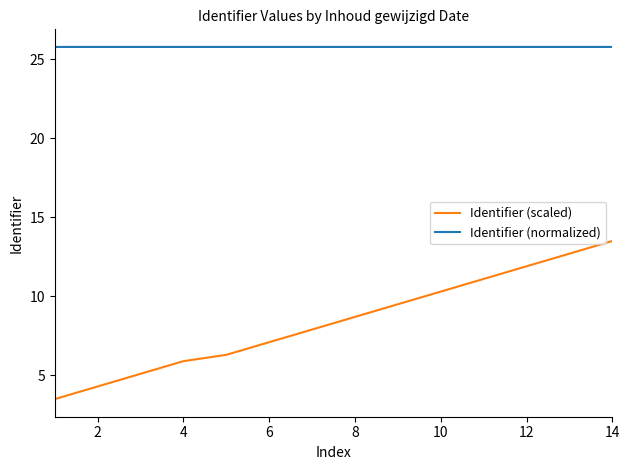

True or false: Identifier (scaled) and Identifier (normalized) cross at least once.

False